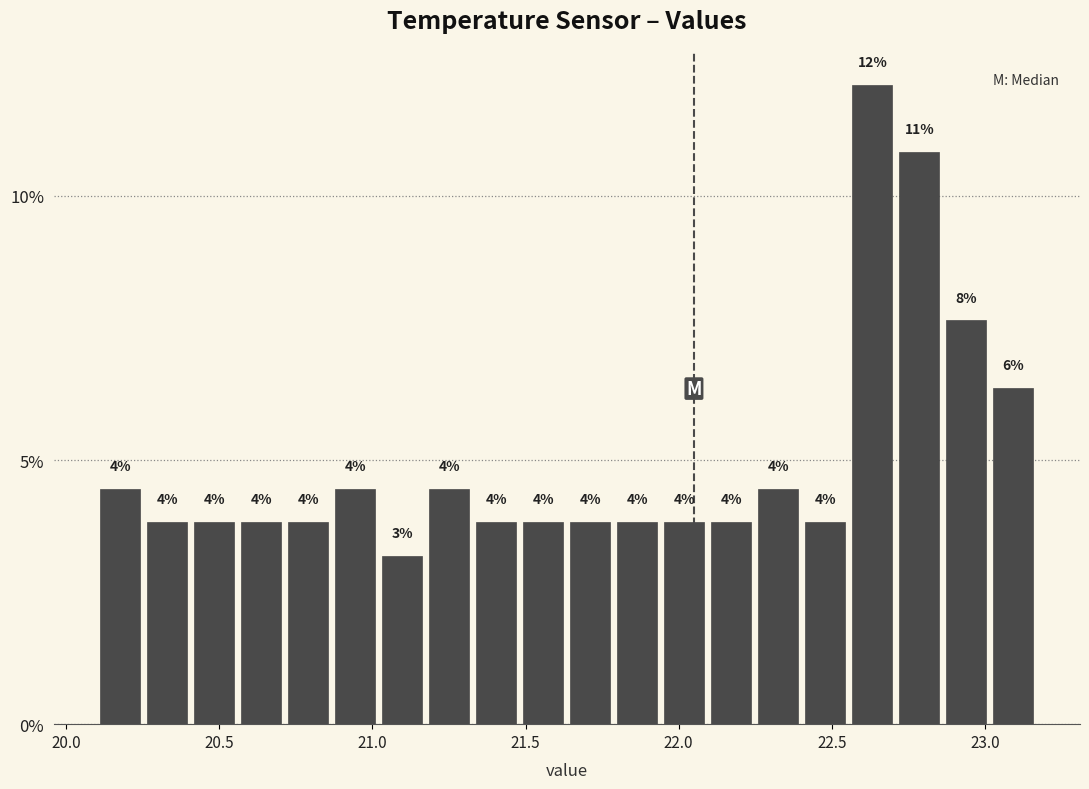

Around what value on the x-axis is the tallest bar? Give the approximate position of its centre, as read against the axis.

22.65